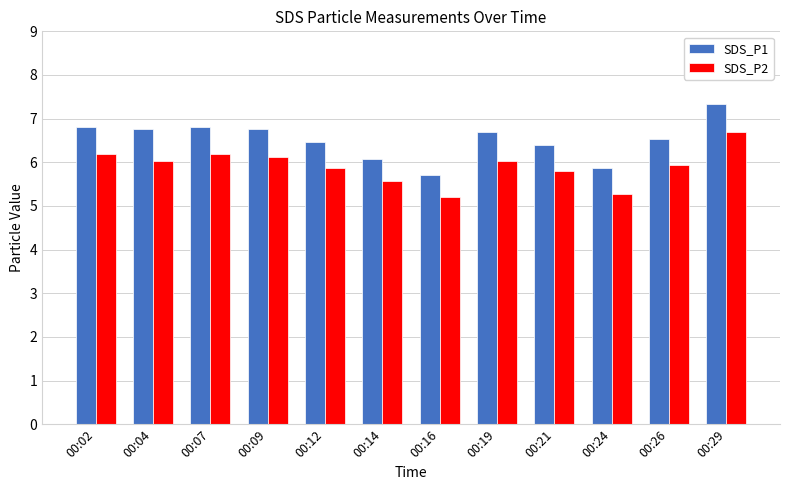

Reading left to right, what are all the values shown in this chart?

SDS_P1: 6.8	6.8	6.8	6.8	6.5	6.1	5.7	6.7	6.4	5.9	6.5	7.3
SDS_P2: 6.2	6.0	6.2	6.1	5.9	5.6	5.2	6.0	5.8	5.3	5.9	6.7